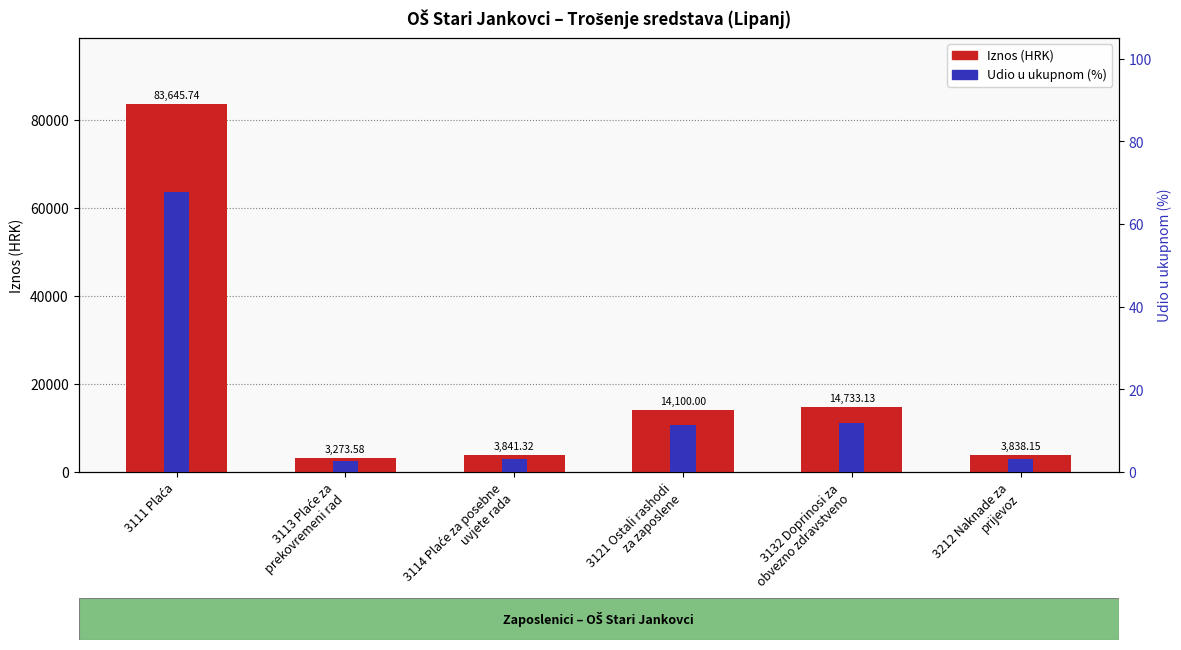

What is the total value across all series at 3132 Doprinosi za
obvezno zdravstveno?

14745.1